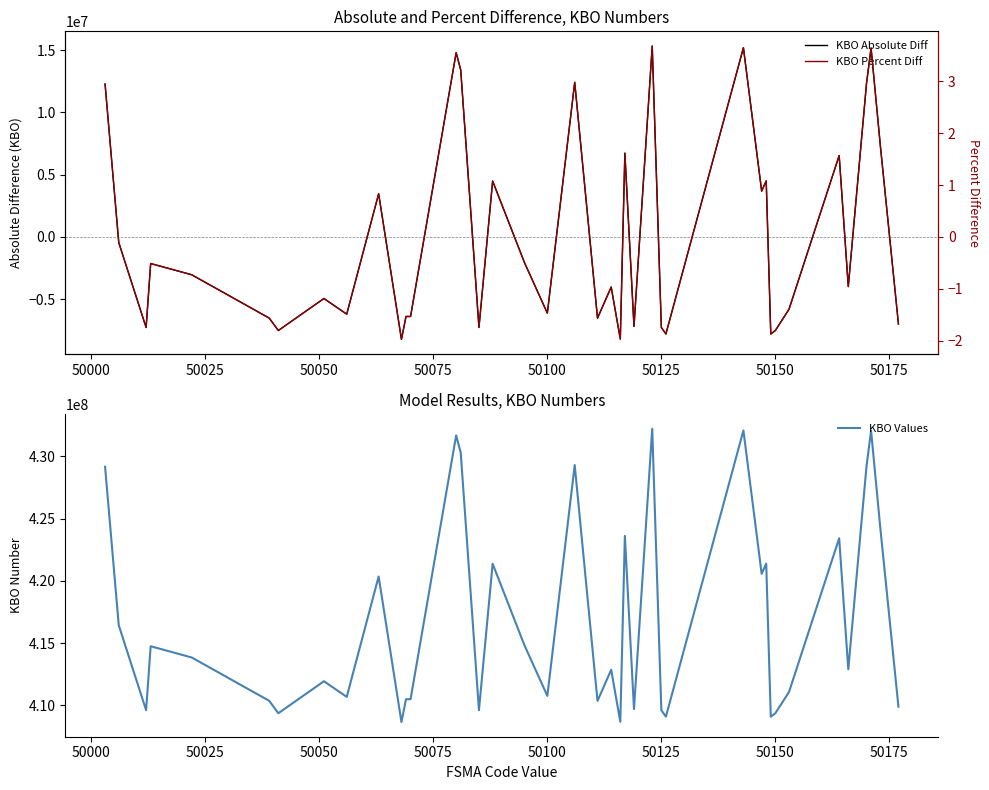

True or false: KBO Values and KBO Percent Diff intersect in this chart.

False